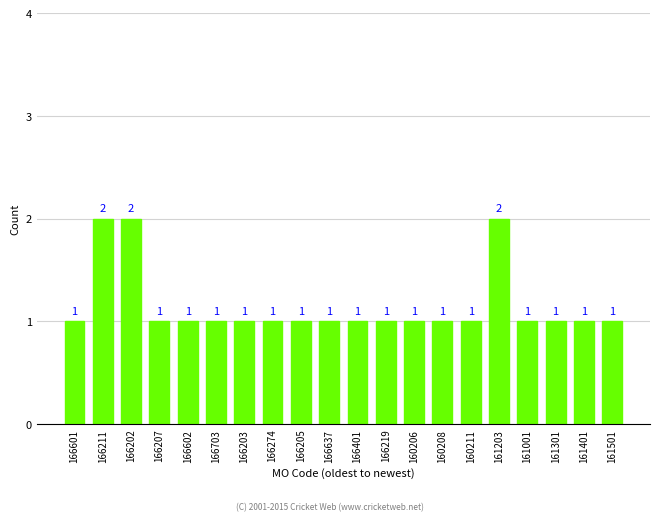

What is the value of the 8th bar from the left?

1